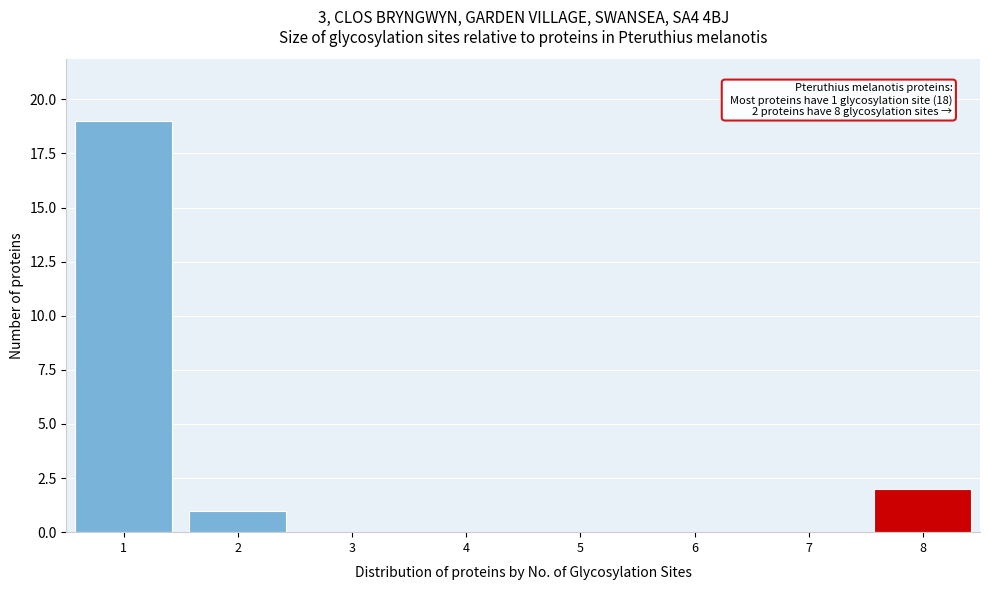

Which range on the x-axis has the tallest bar?

0.5 to 1.5